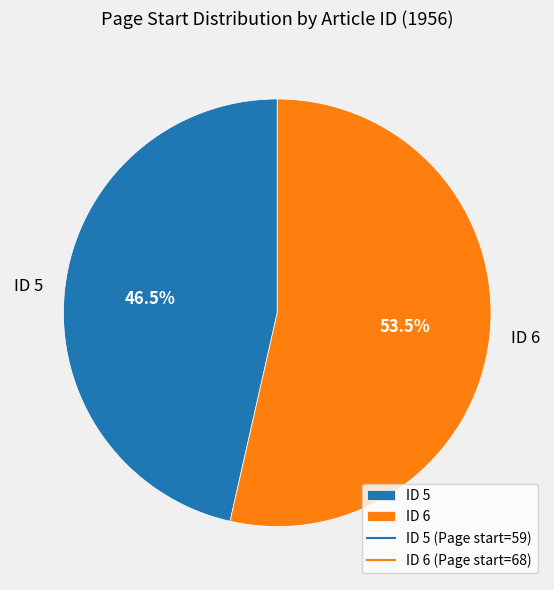

Is there a majority slice in this chart?

Yes